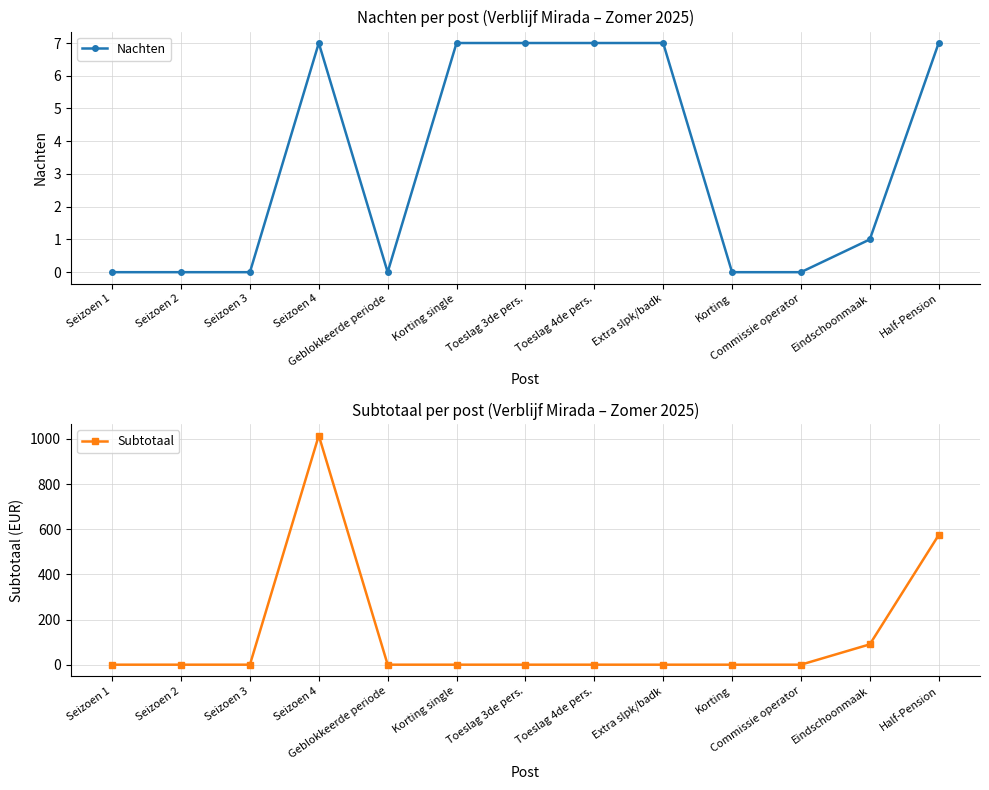

What value does the Nachten series have at Toeslag 3de pers.?

7